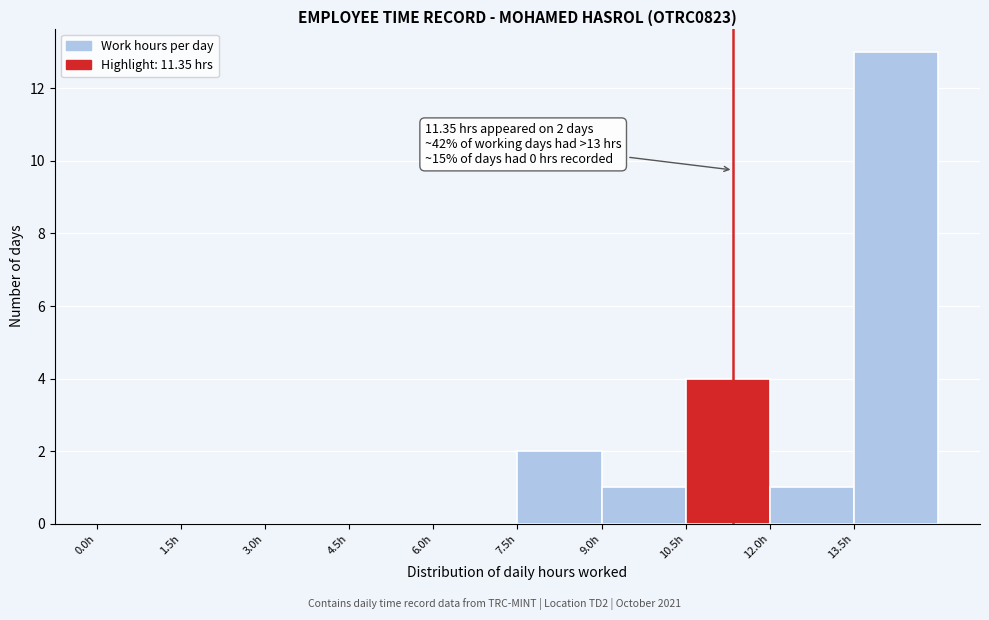

Over which range of the x-axis is the bar tallest?

13.5 to 15.0